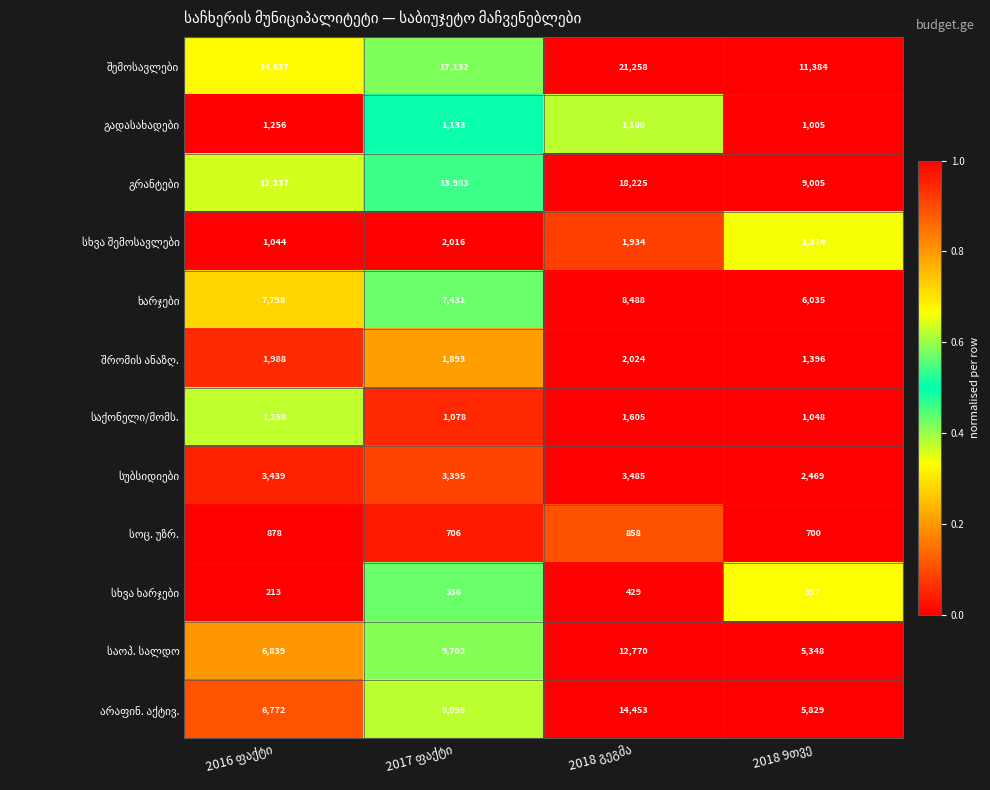

What is the greatest value displayed?

21258